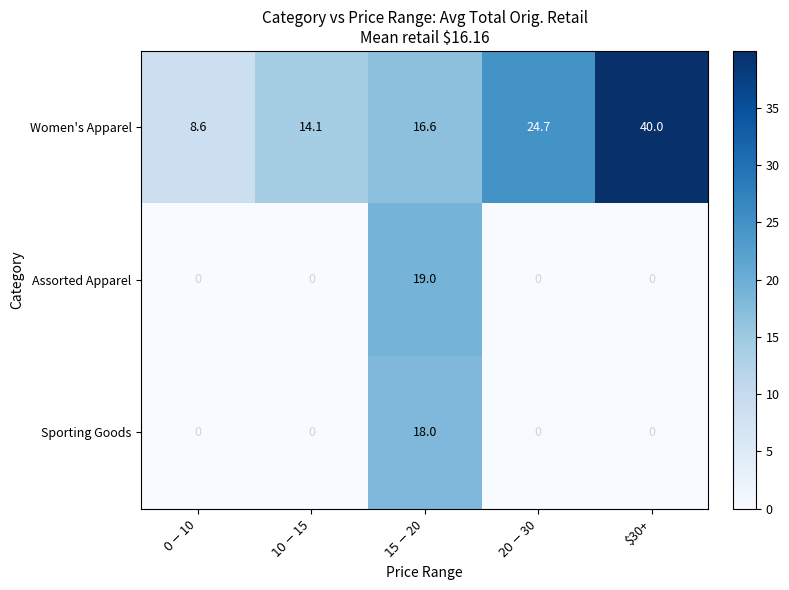

How many data points does each series have?

5